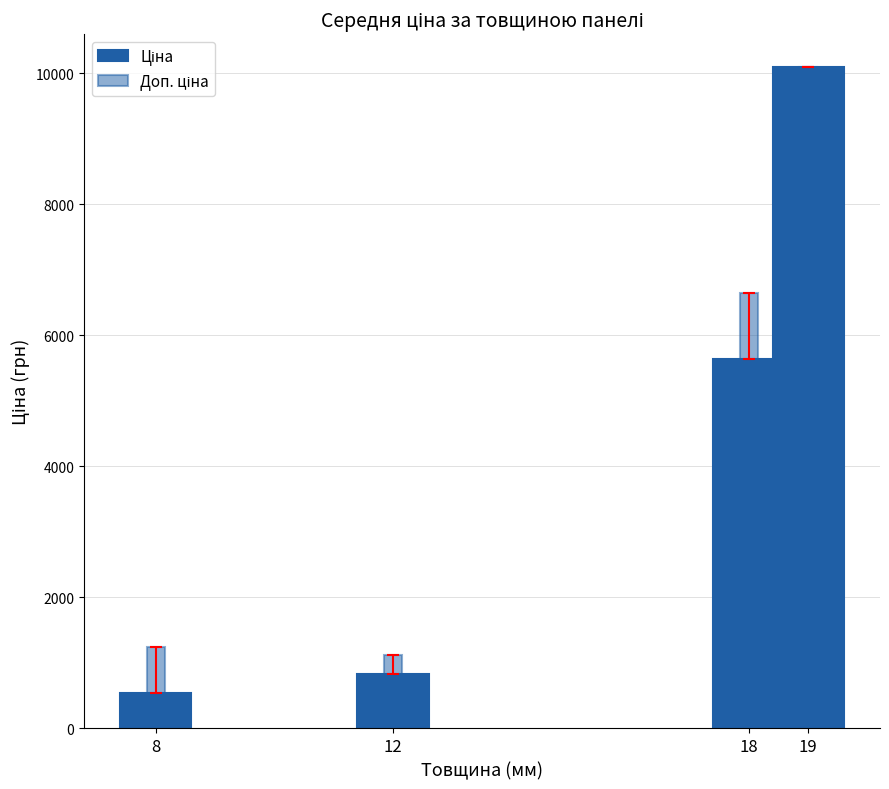

Reading left to right, what are all the values shown in this chart?

Ціна: 8=545.0	12=827.6	18=5639.4	19=10085.8
Доп. ціна: 8=1249.1	12=1121.5	18=6639.4	19=10085.8